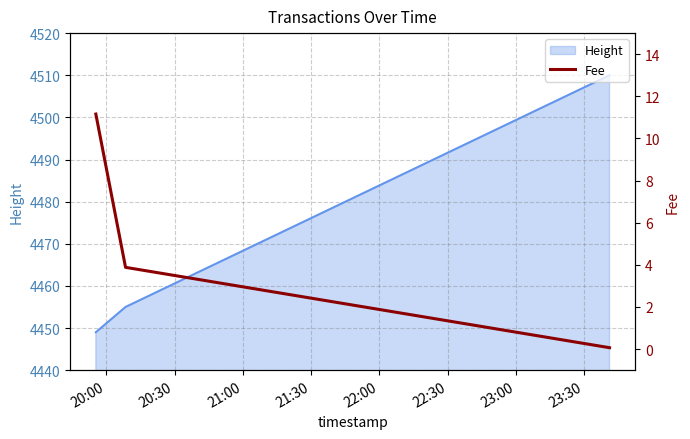

How many values in the Height series are below 4455?

1